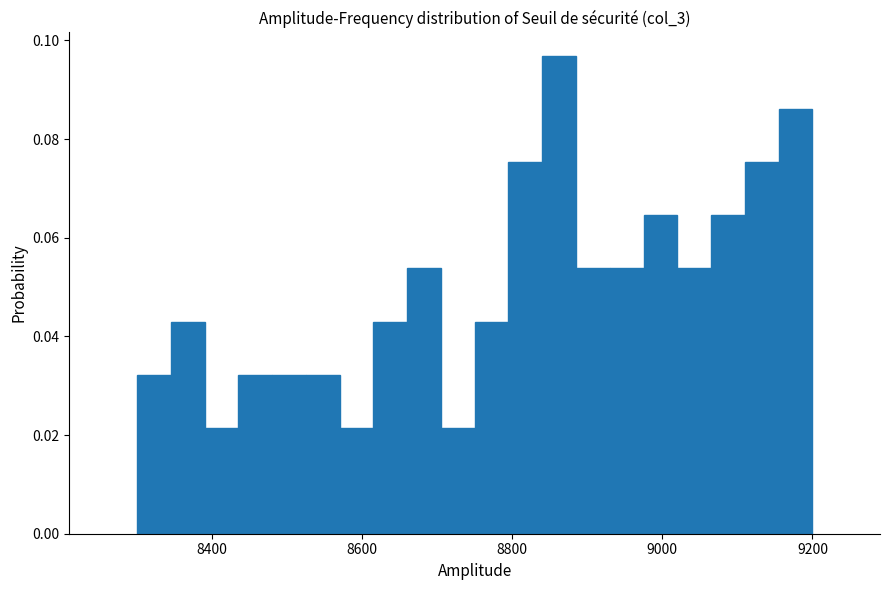

Read against the x-axis, roughly where is the centre of the tallest bar?

8860